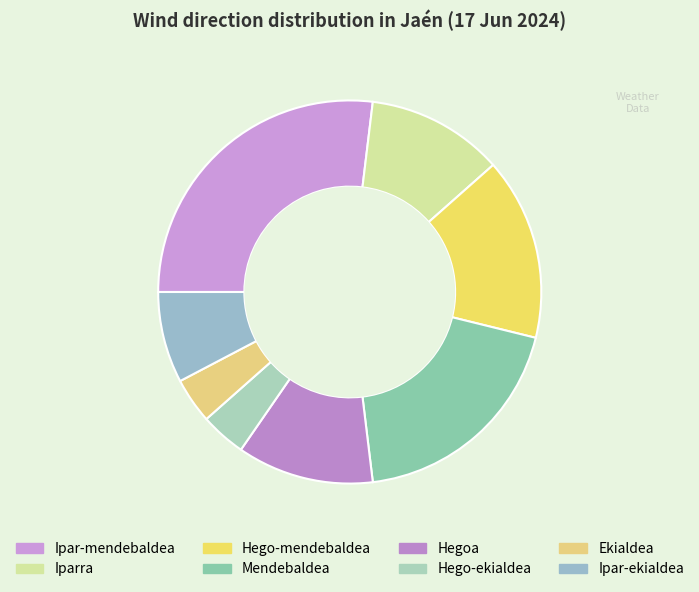

Do Ipar-ekialdea and Ekialdea together represent more than half of the pie?

No